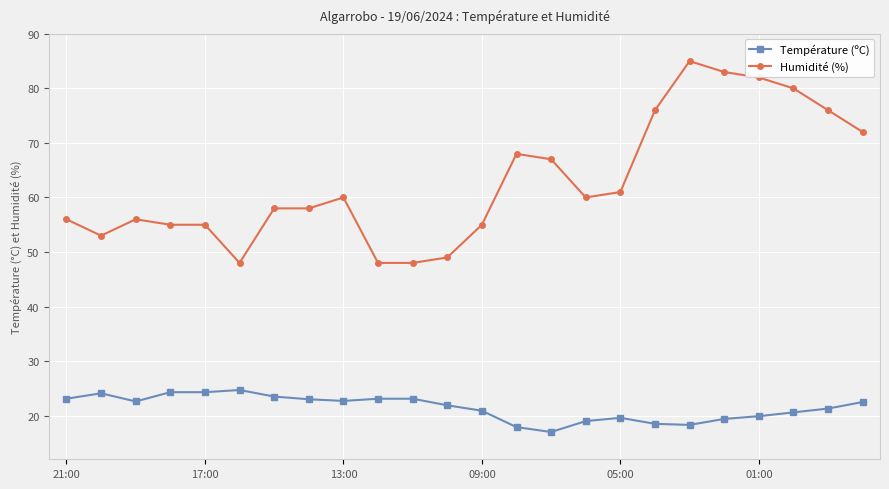

How many data points does each series have?

24